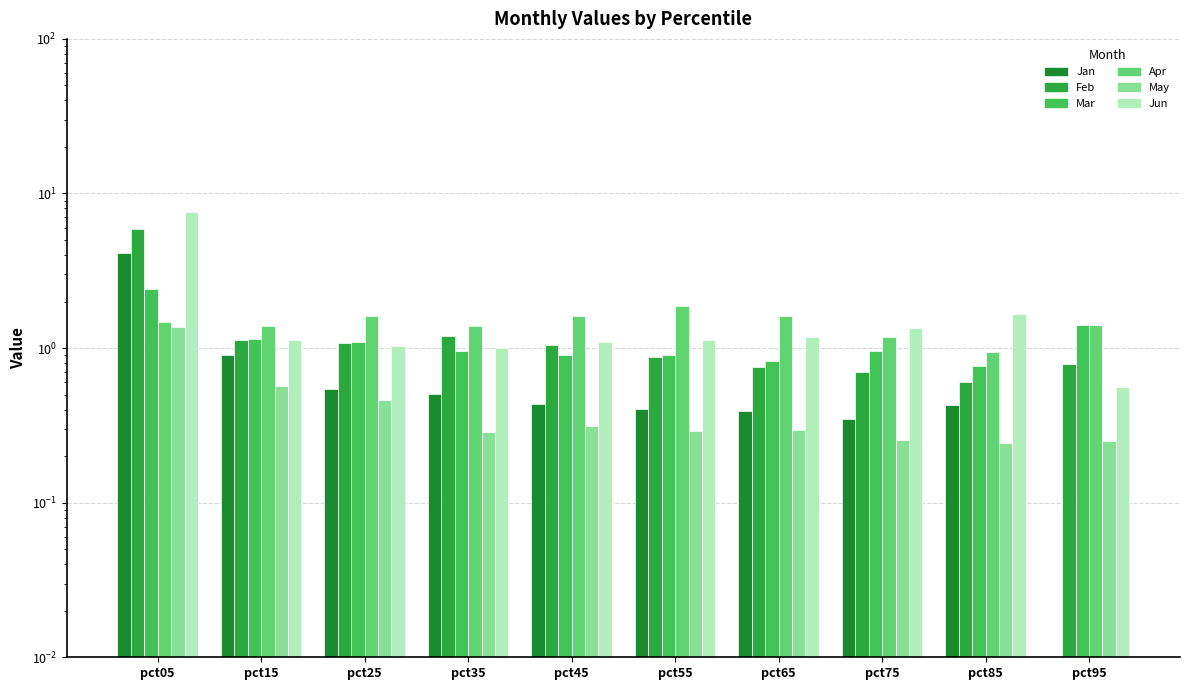

What are all the series names shown in the legend?

Jan, Feb, Mar, Apr, May, Jun